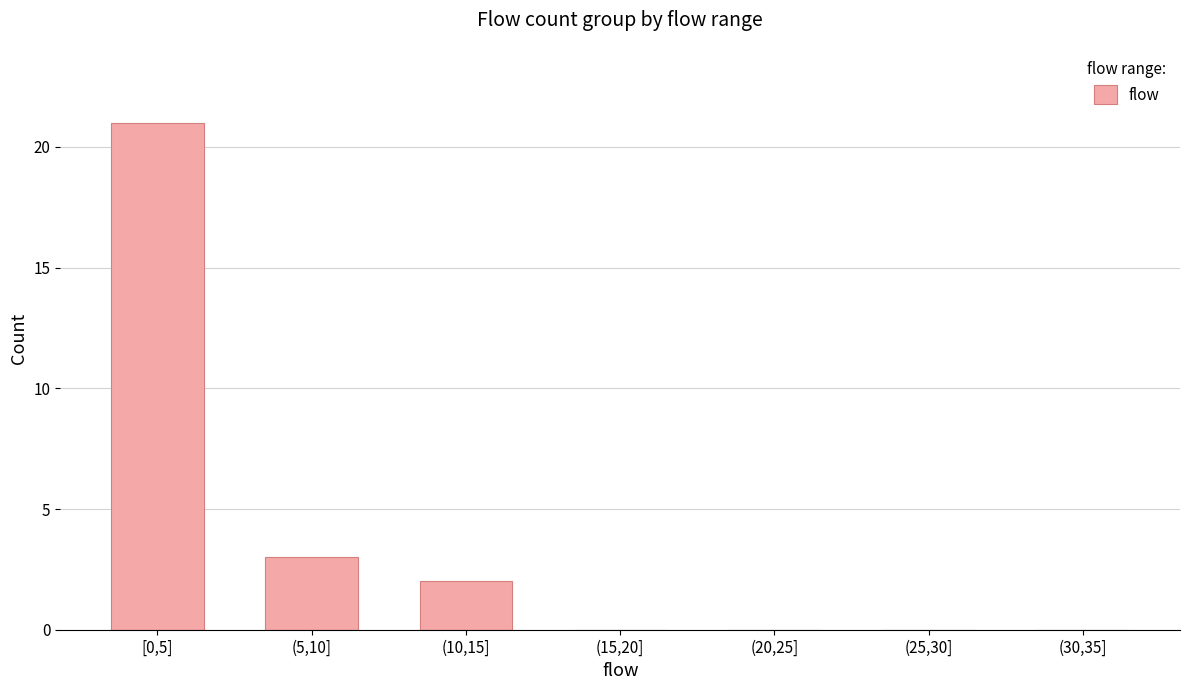

Reading left to right, transcribe all the data shown in this chart.

[0,5]=21	(5,10]=3	(10,15]=2	(15,20]=0	(20,25]=0	(25,30]=0	(30,35]=0